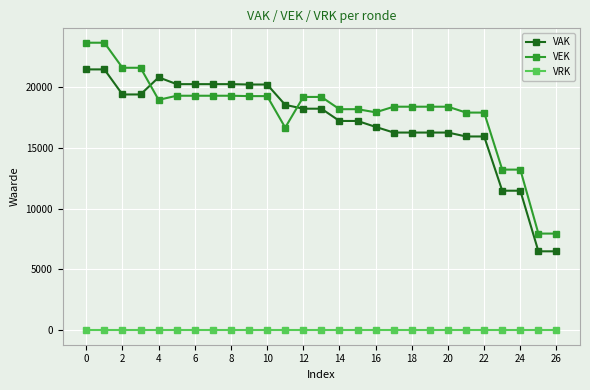

List the series in order of their peak value, lowest first.

VRK, VAK, VEK